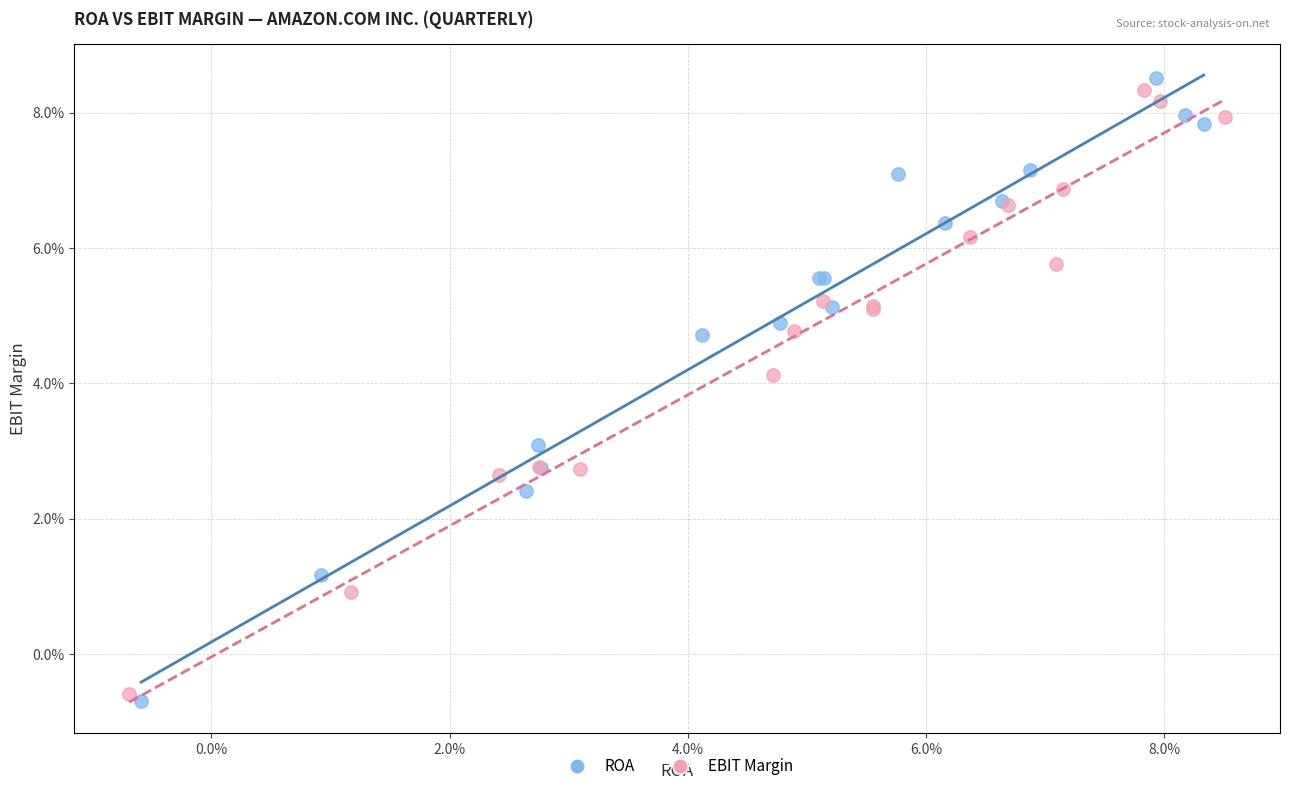

Which series contains the lowest Y value?

ROA